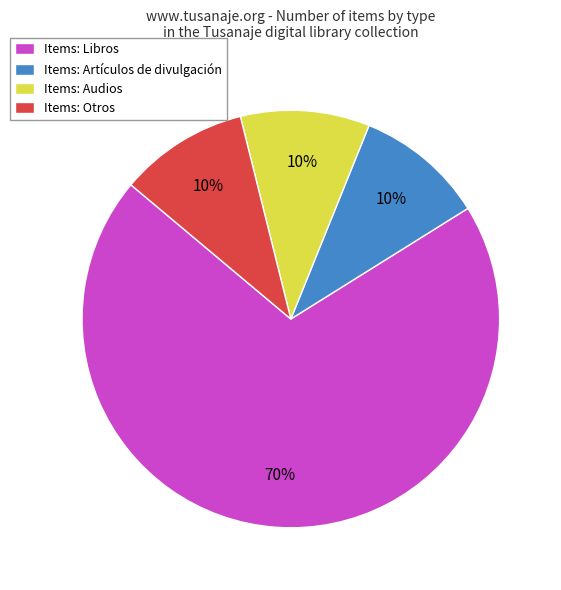

To the nearest percent, what portion does Items: Libros represent?

70%